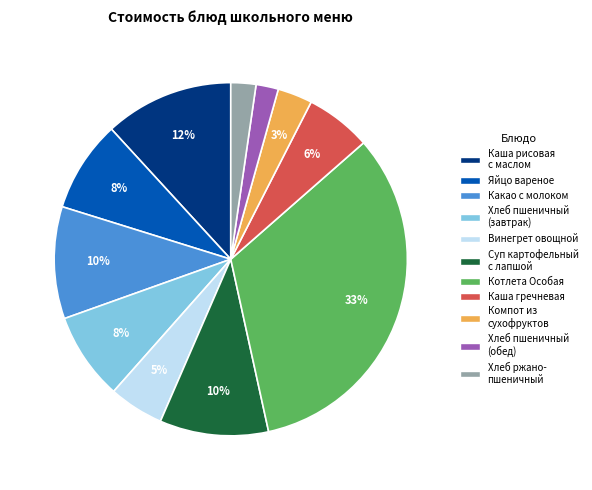

True or false: Компот из сухофруктов accounts for 16% of the total.

False